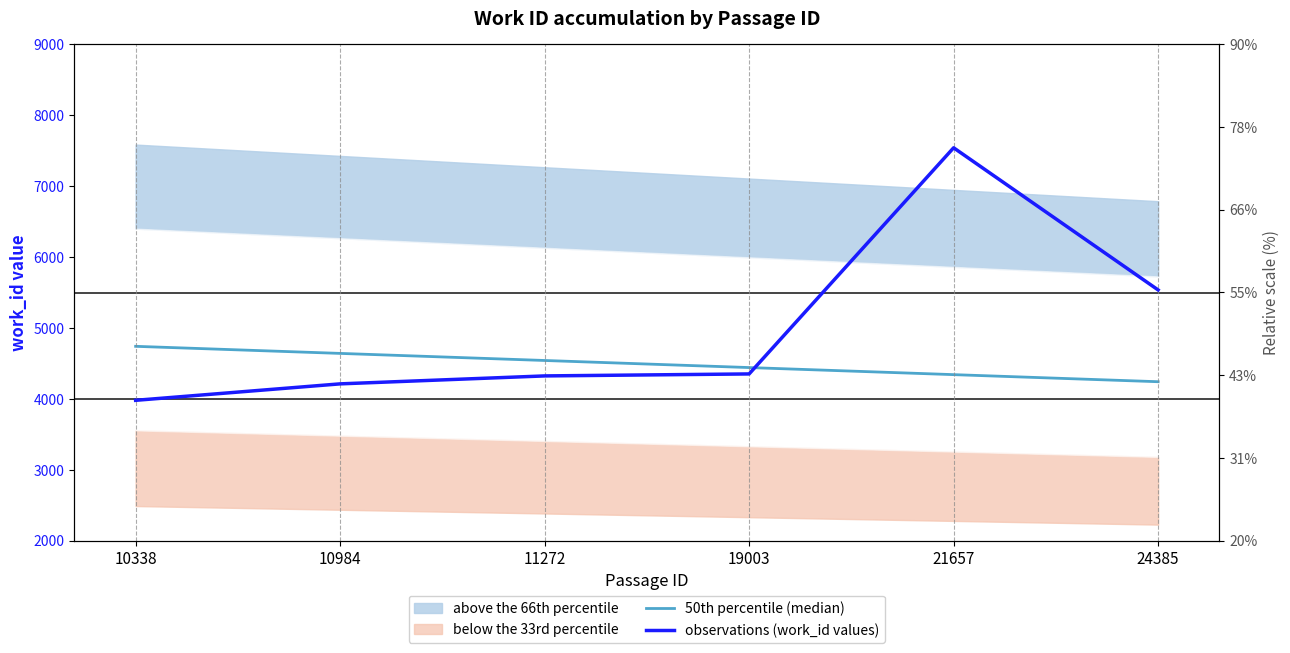

Reading left to right, extract all data points from this chart.

50th percentile (median): 4740.2	4640.4	4540.6	4440.8	4341.0	4241.2
observations (work_id values): 3979.0	4211.0	4323.0	4351.0	7539.0	5535.0